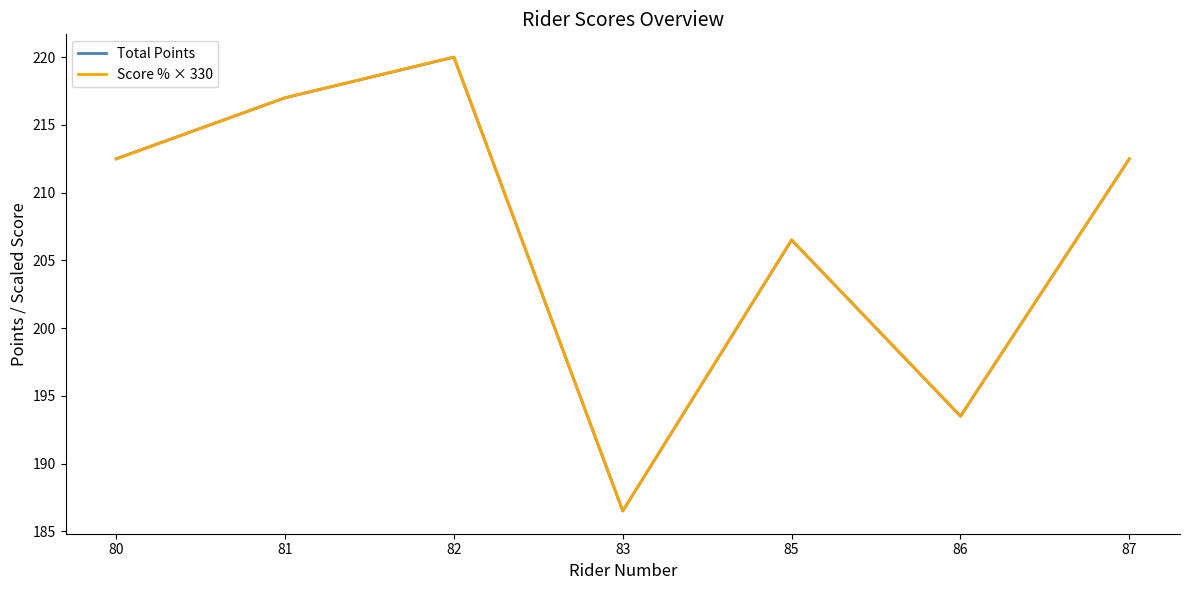

Which series has the largest range (max minus min)?

Total Points